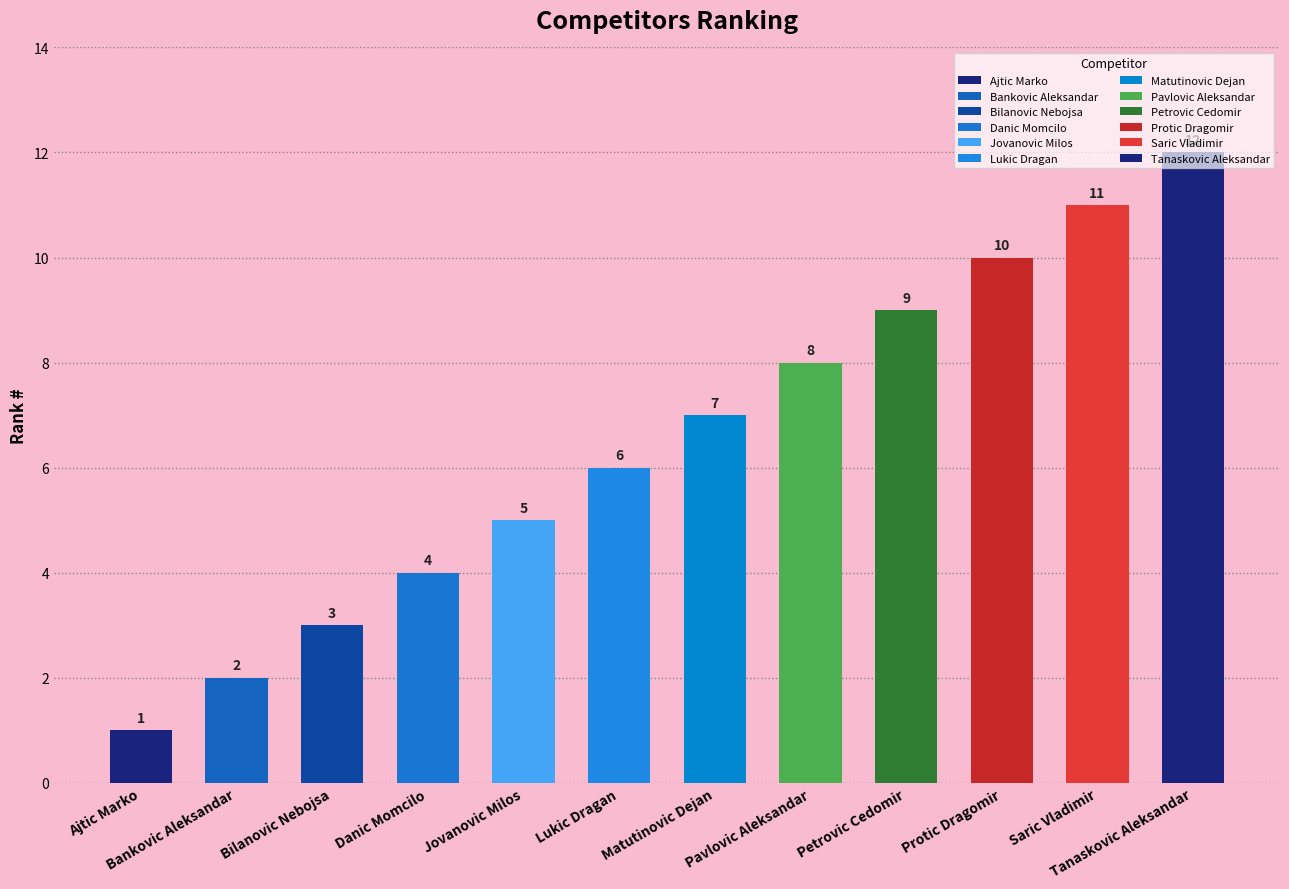

Reading left to right, transcribe all the data shown in this chart.

1	2	3	4	5	6	7	8	9	10	11	12